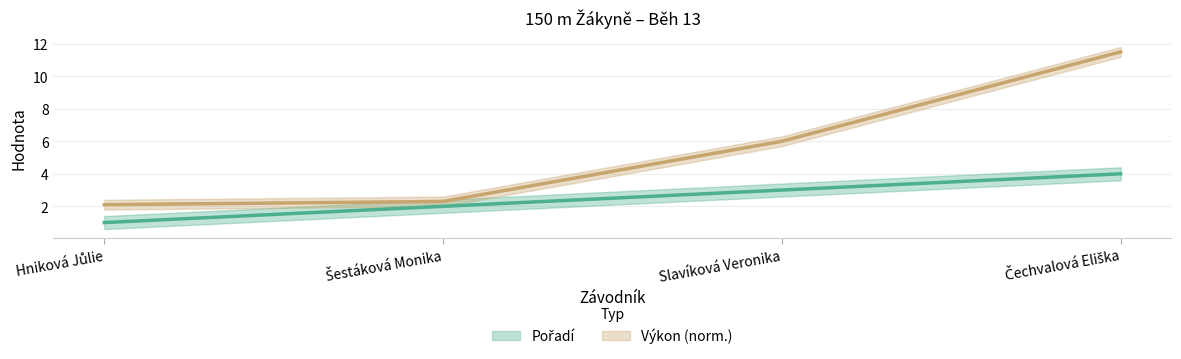

Where does the Pořadí series first go above 3?

Čechvalová Eliška